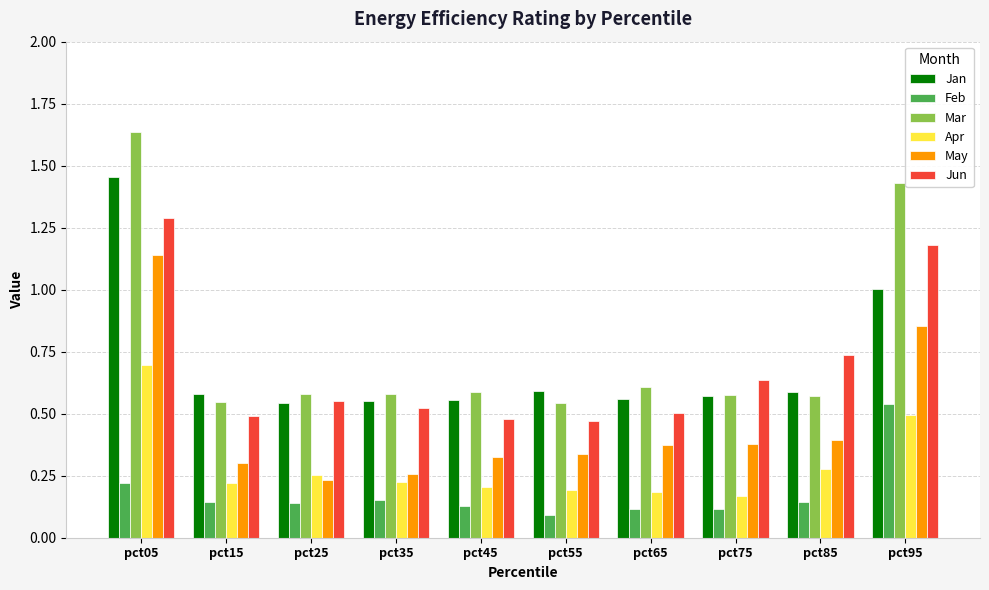

At which label does Mar reach its peak?

pct05